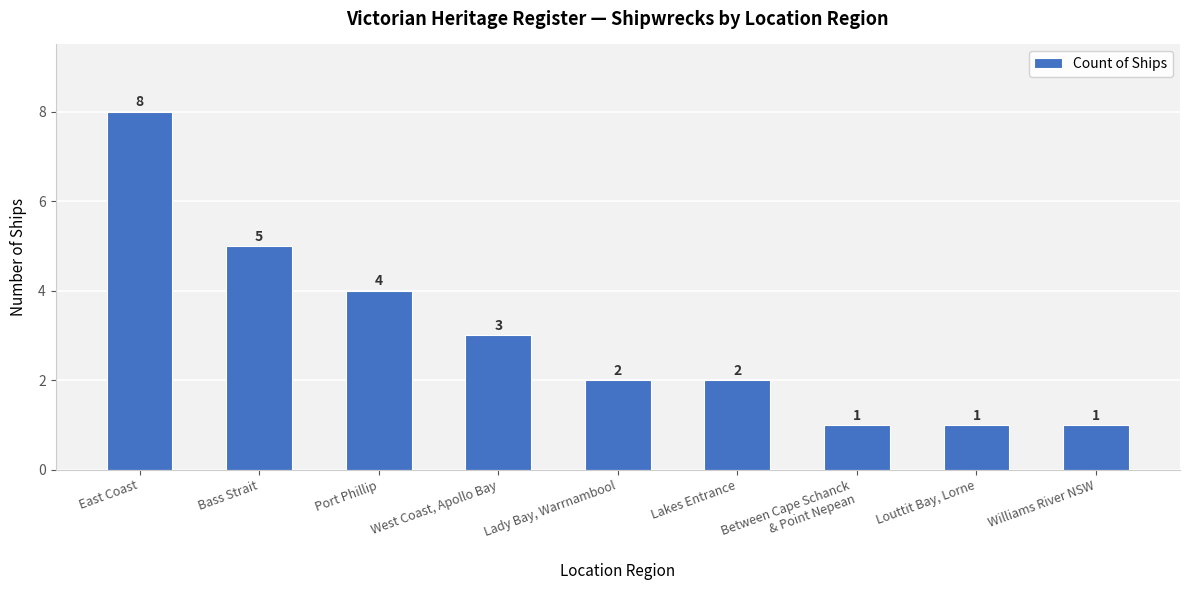

What value does the data have at East Coast?

8